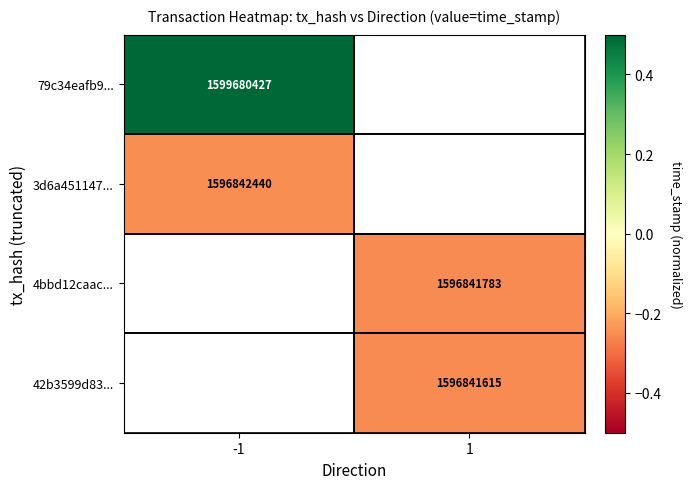

Is the value of 79c34eafb9... at -1 greater than the value of 42b3599d83... at 1?

Yes